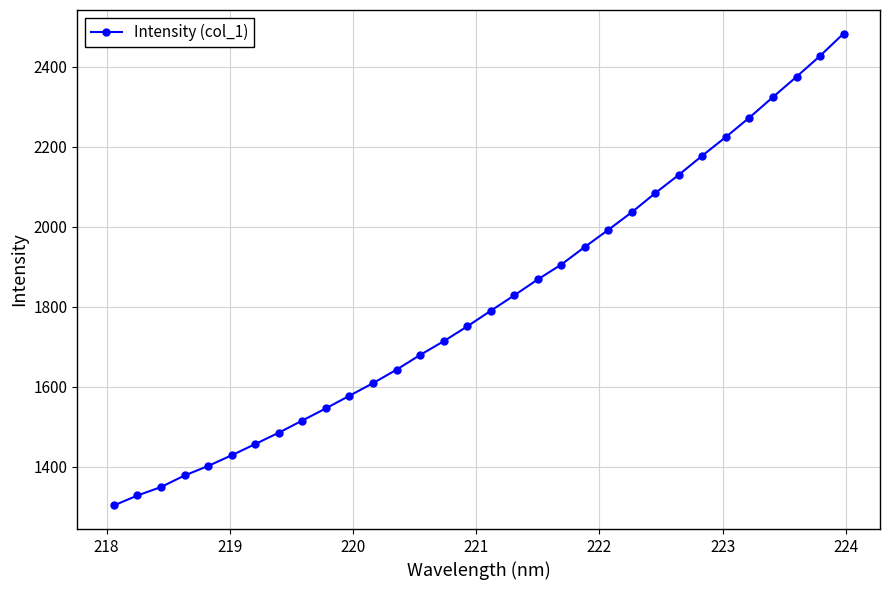

True or false: there are more than 0 points higher than both neighbors.

False